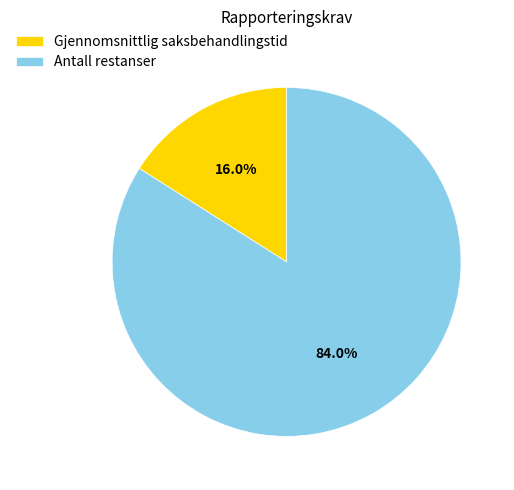

What percentage is the Gjennomsnittlig saksbehandlingstid slice, to the nearest percent?

16%